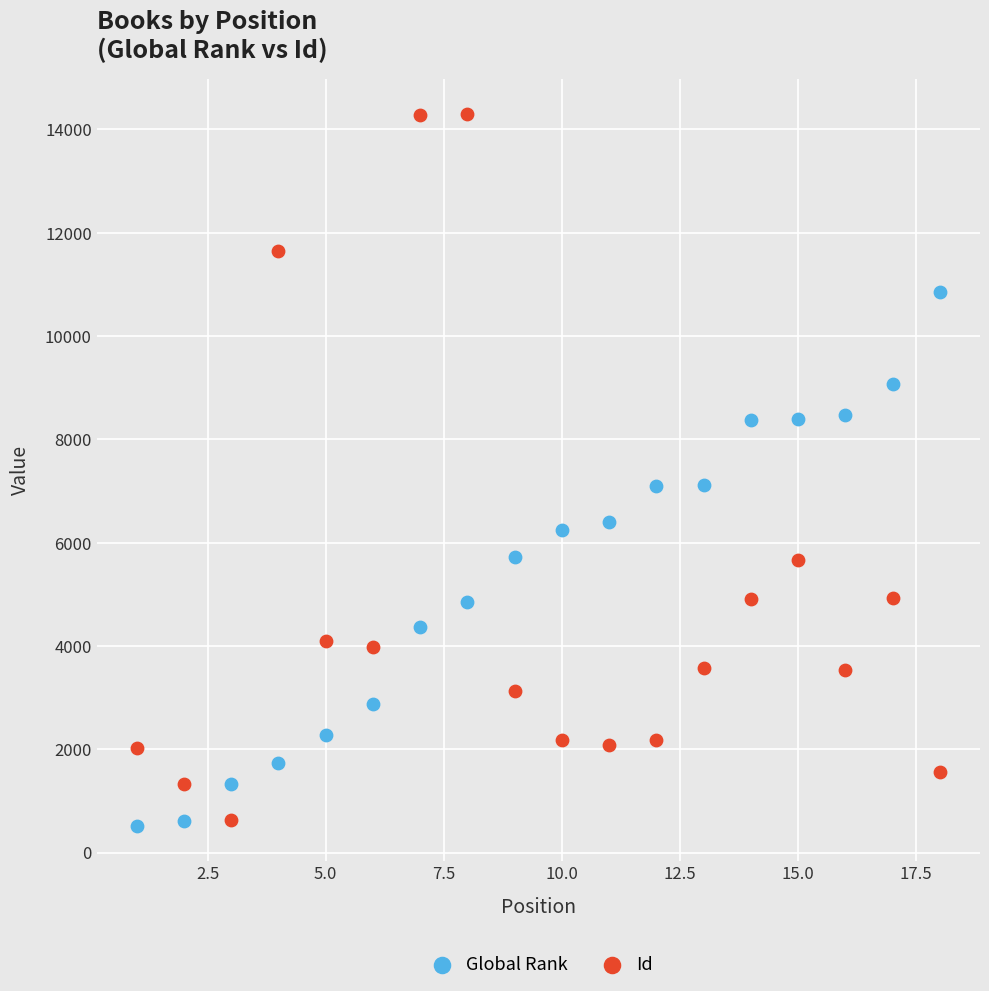

Which series has the largest Y range (max minus min)?

Id